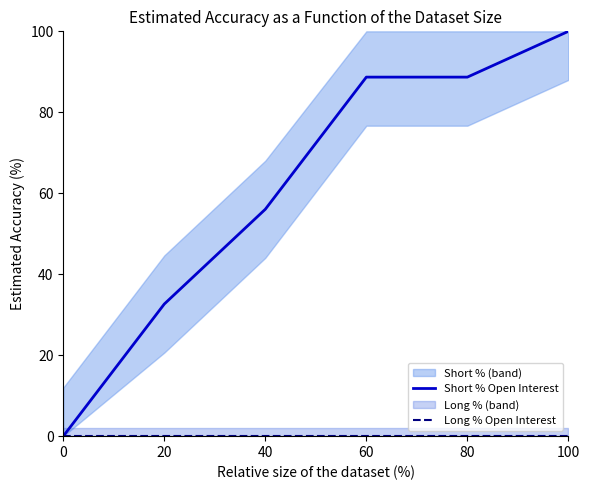

True or false: Long % Open Interest has more than 1 points higher than both neighbors.

False